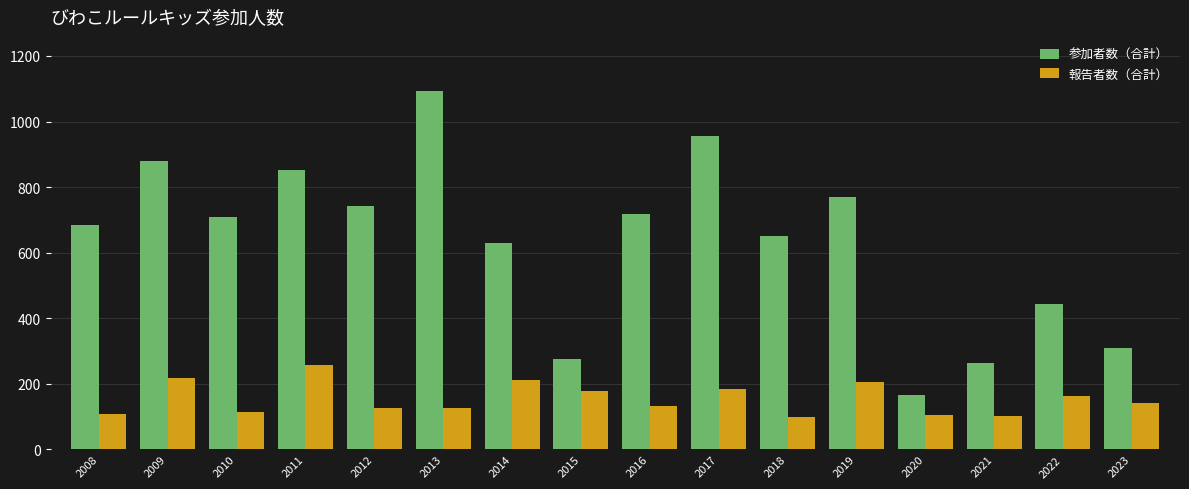

Is it true that 報告者数（合計） equals 259 at 2011?

True